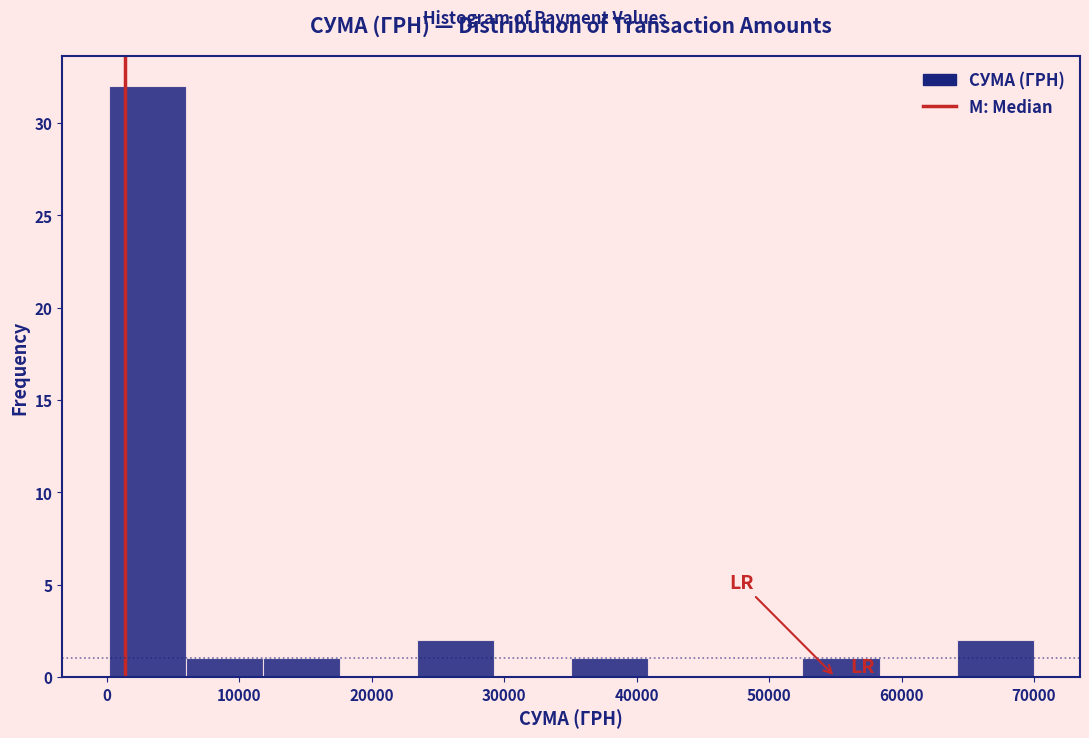

Which range on the x-axis has the tallest bar?

0 to 6000